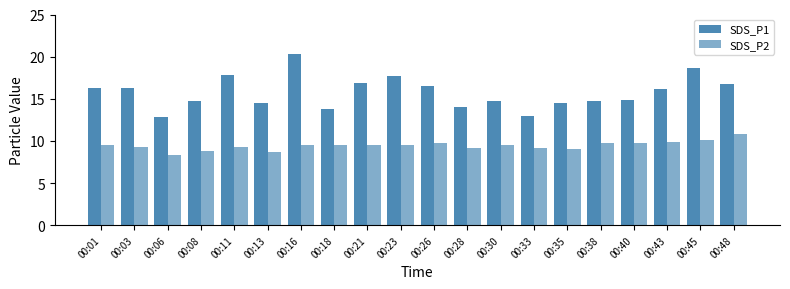

How many data points does each series have?

20